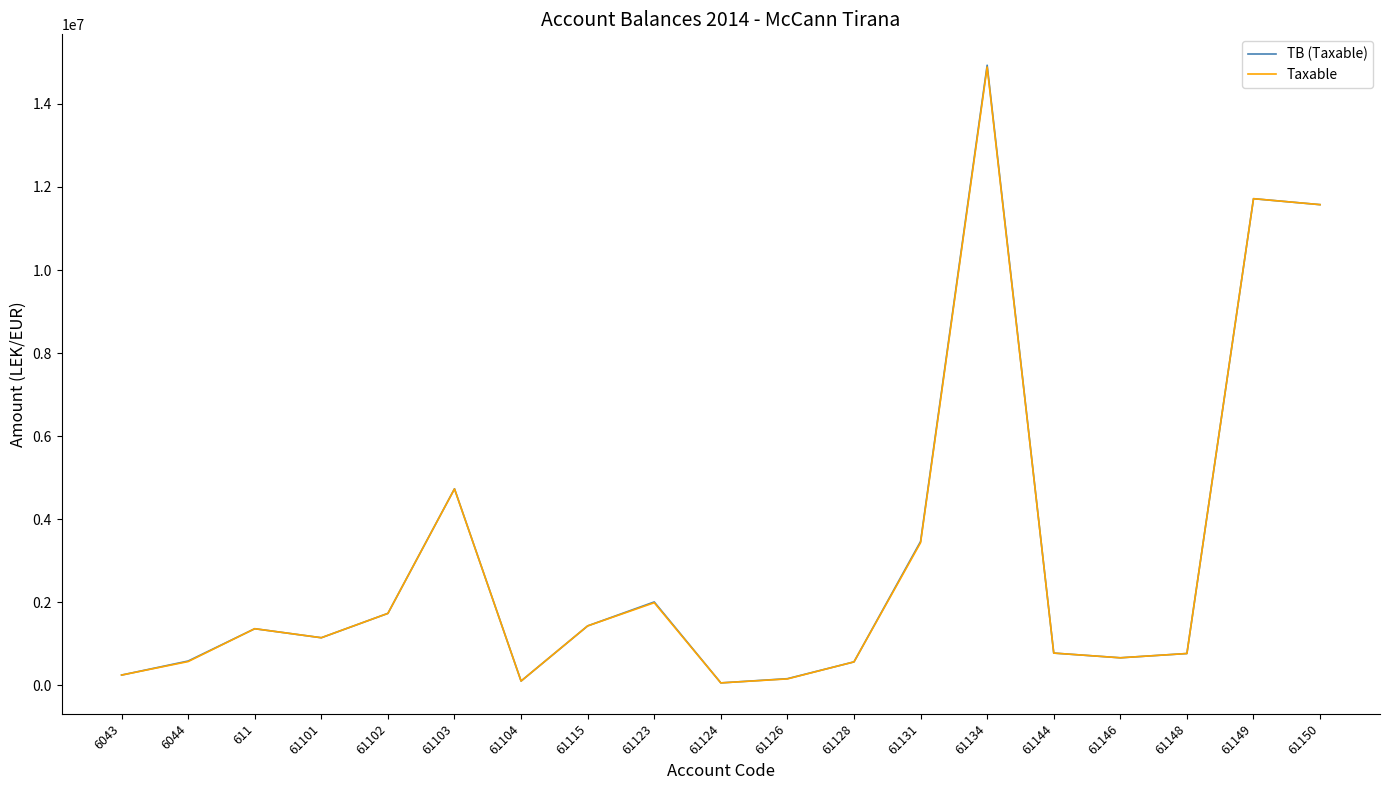

Which series has the largest range (max minus min)?

TB (Taxable)